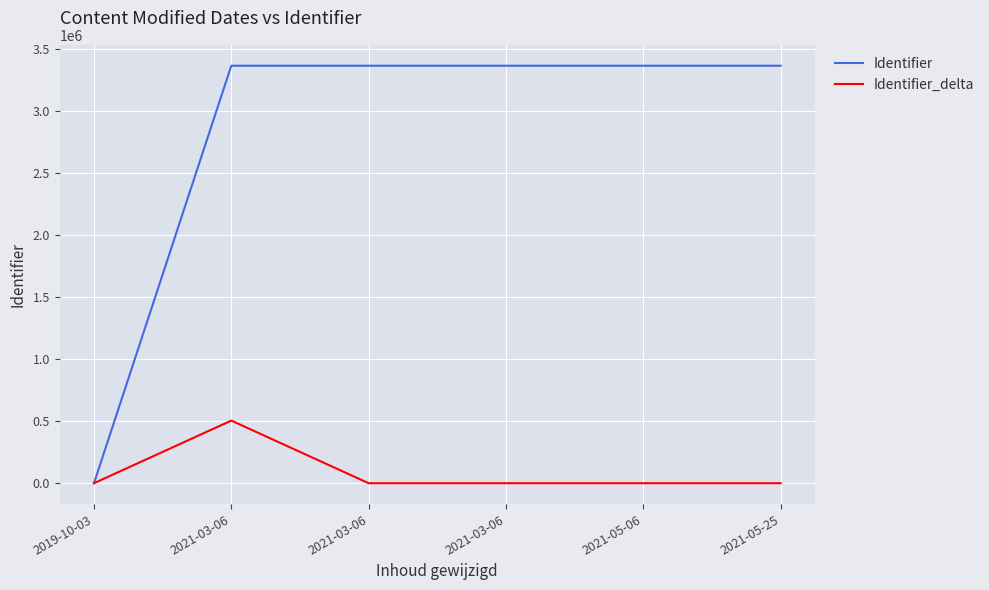

What is the maximum value for Identifier_delta?

505092.6